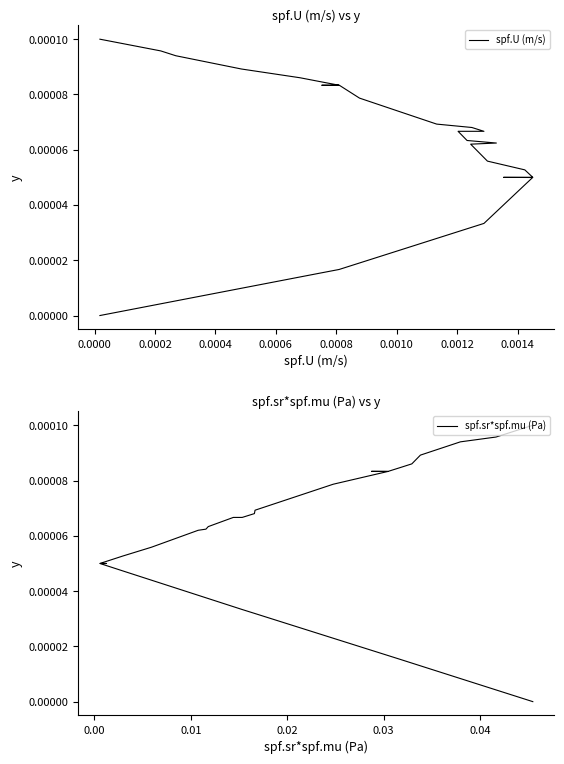

True or false: spf.sr*spf.mu (Pa) has a value of 0.0 at 0.0014.

False